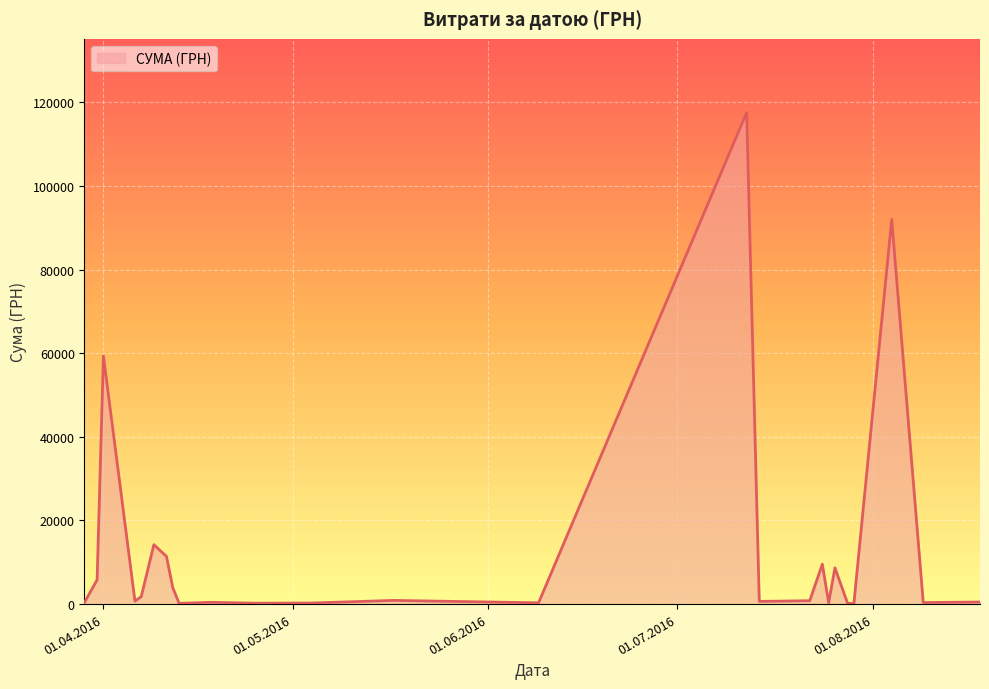

What is the greatest value displayed?

117568.8